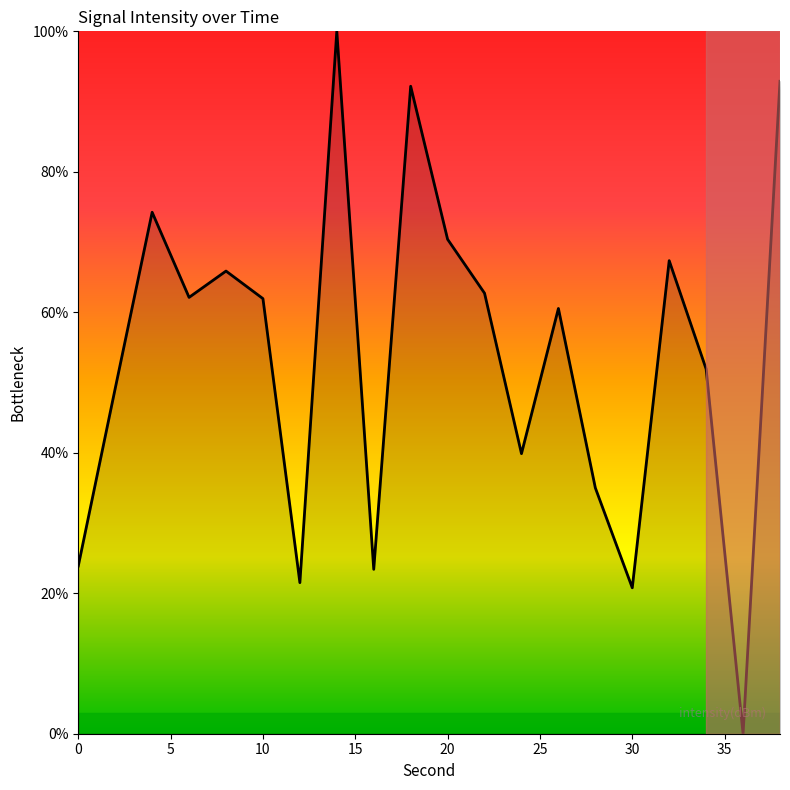

What is the difference between the maximum and minimum values?

100.0